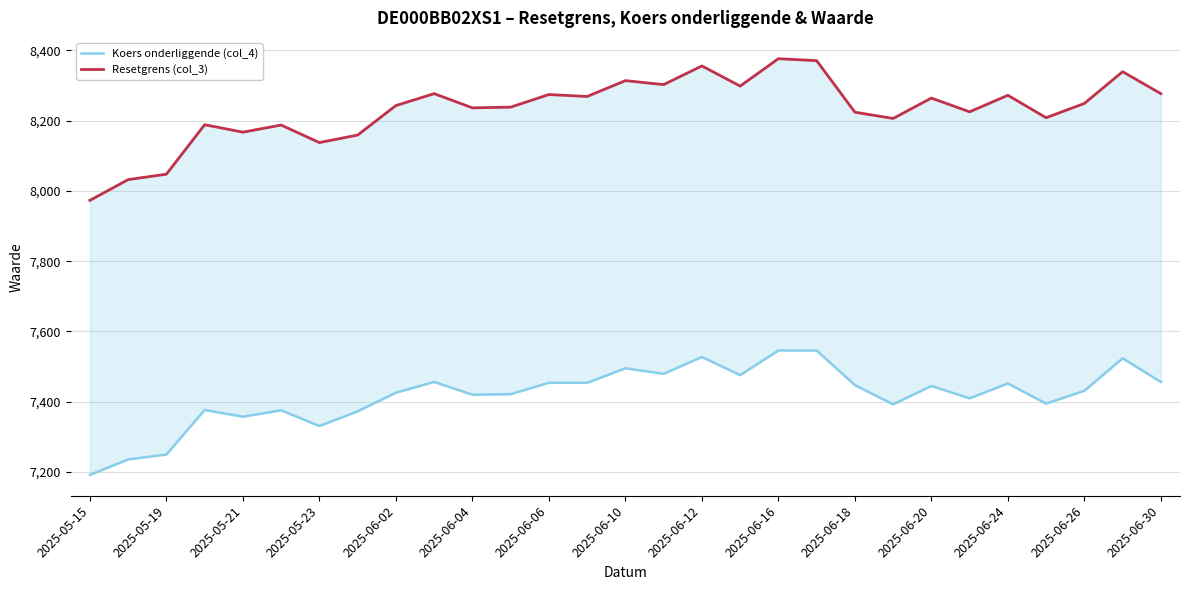

How many lines are shown in the chart?

2